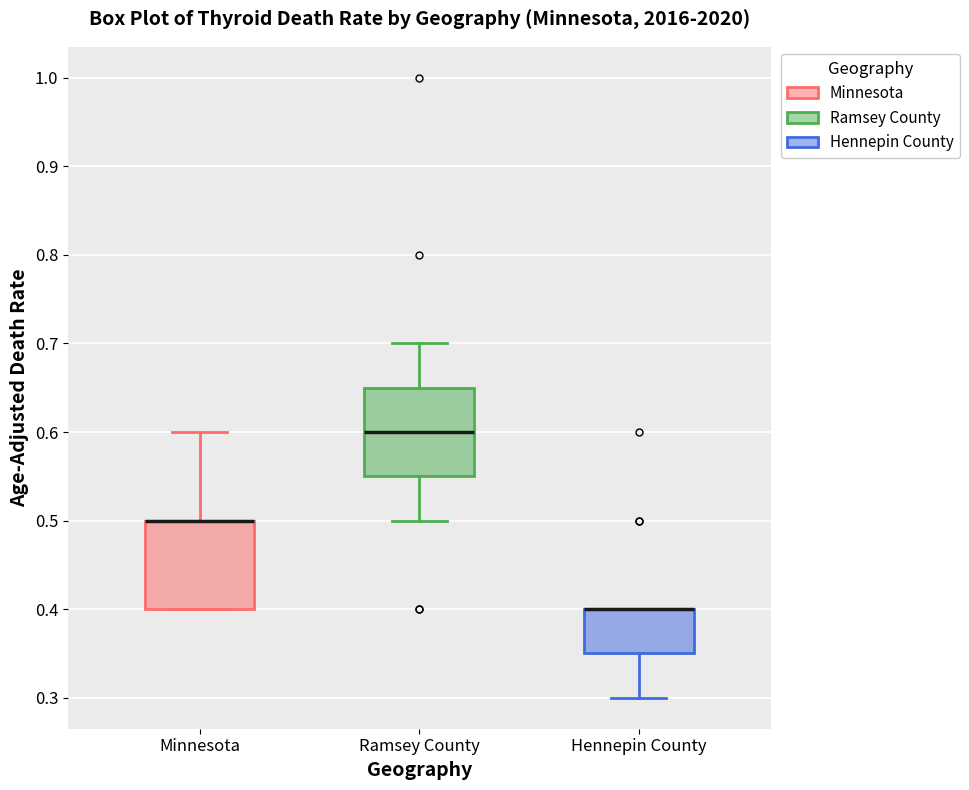

Reading left to right, transcribe this box plot: for each box, give where its median line is, the range the box spans, and where its two whiskers end, as read against the y-axis. The values are not printed on the chart, so give them approximately, as read against the axis.

Minnesota: median 0.50 (drawn on the box's upper edge), box 0.40 to 0.50, whiskers 0.40 to 0.60
Ramsey County: median 0.60, box 0.55 to 0.65, whiskers 0.50 to 0.70
Hennepin County: median 0.40 (drawn on the box's upper edge), box 0.35 to 0.40, whiskers 0.30 to 0.40